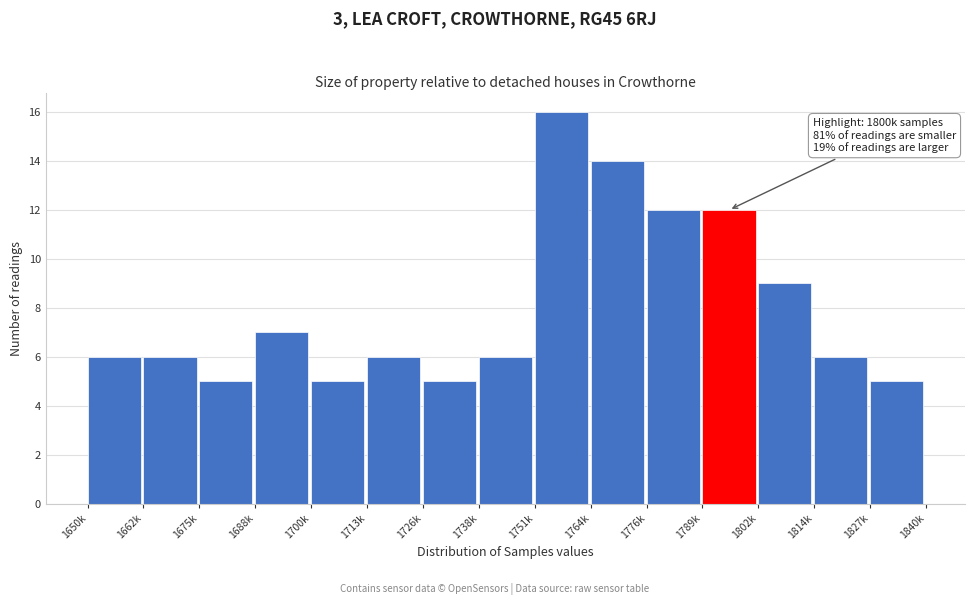

Reading left to right, transcribe all the data shown in this chart.

6	6	5	7	5	6	5	6	16	14	12	12	9	6	5